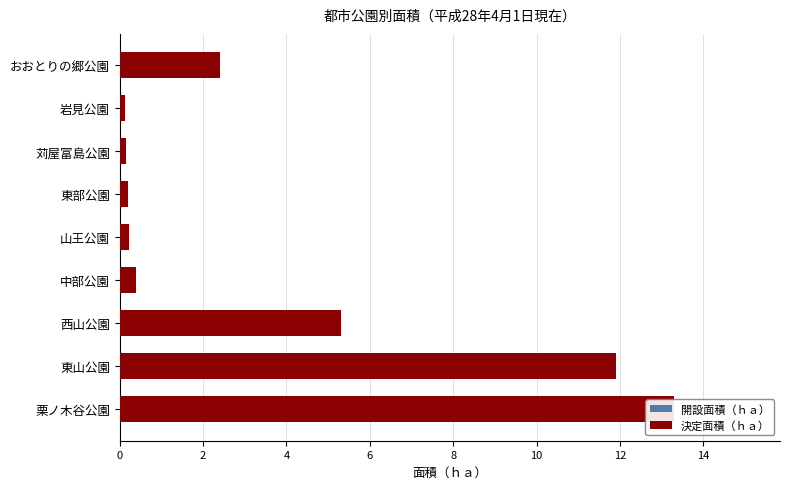

List the series in order of their overall mean, highest first.

決定面積（ｈａ）, 開設面積（ｈａ）